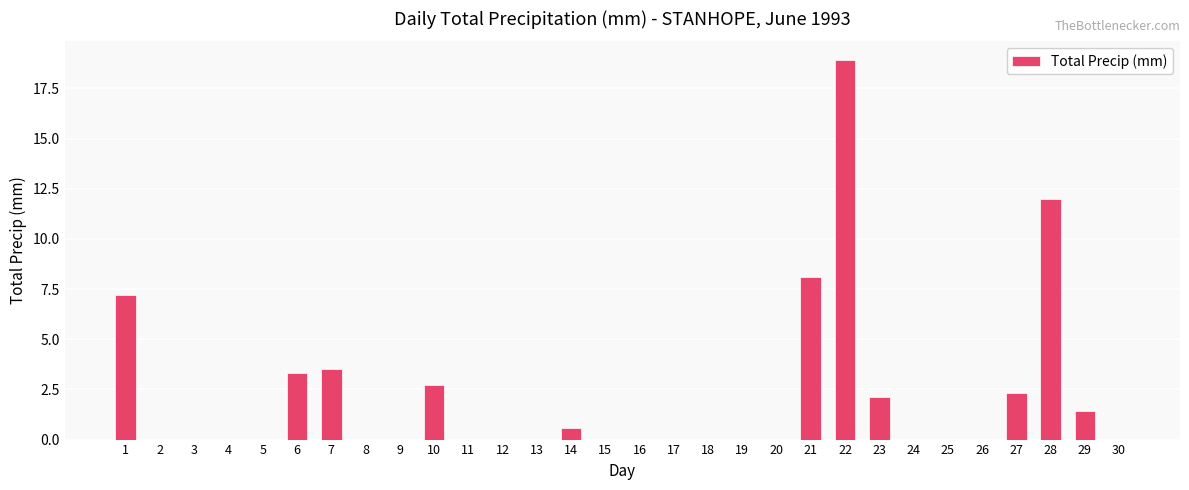

How many data points does each series have?

30